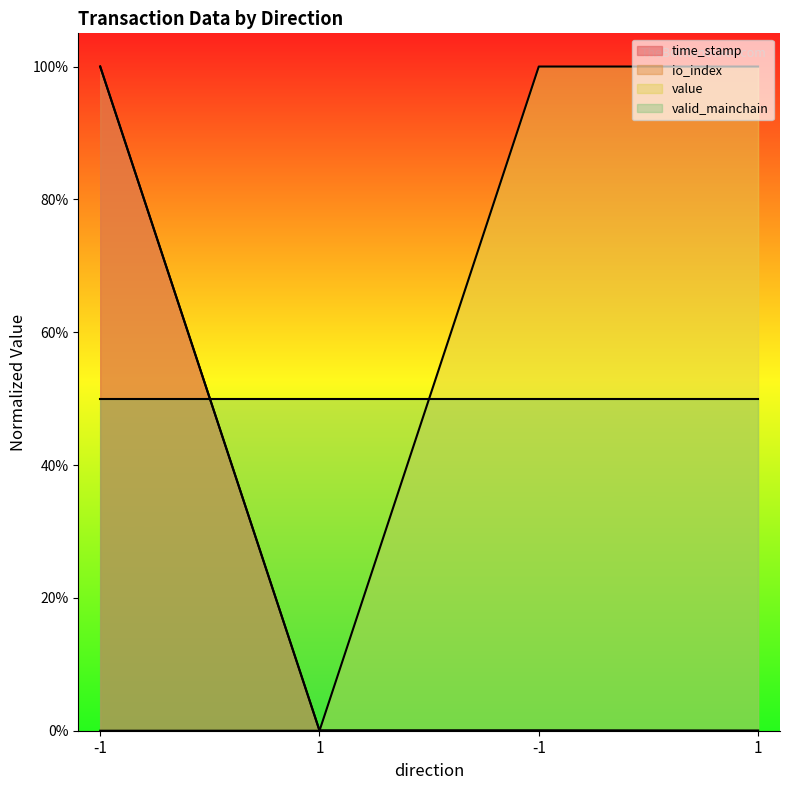

Rank the series at -1 from lowest to highest value.

value, time_stamp, io_index